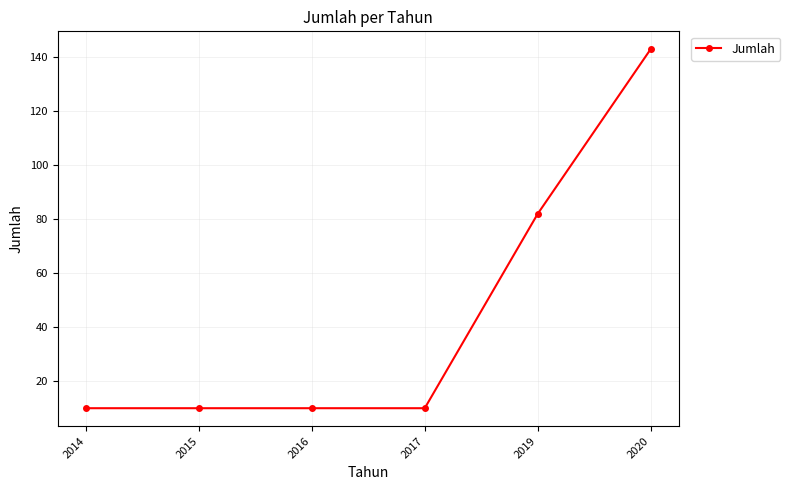

What is the average value?

44